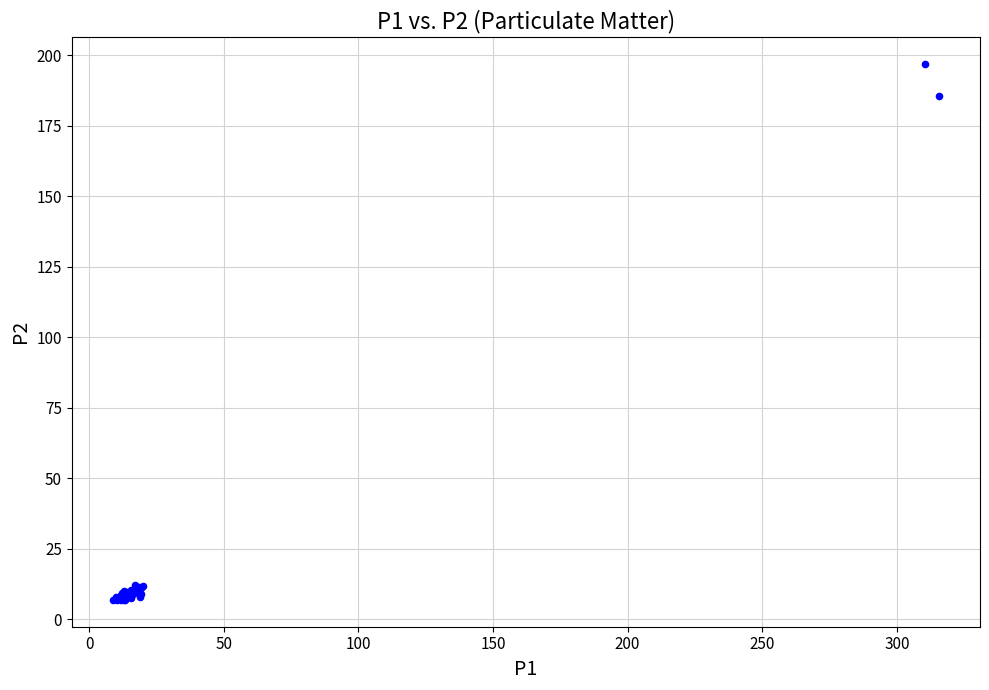

What Y value in the scatter plot is closest to 101?

185.6